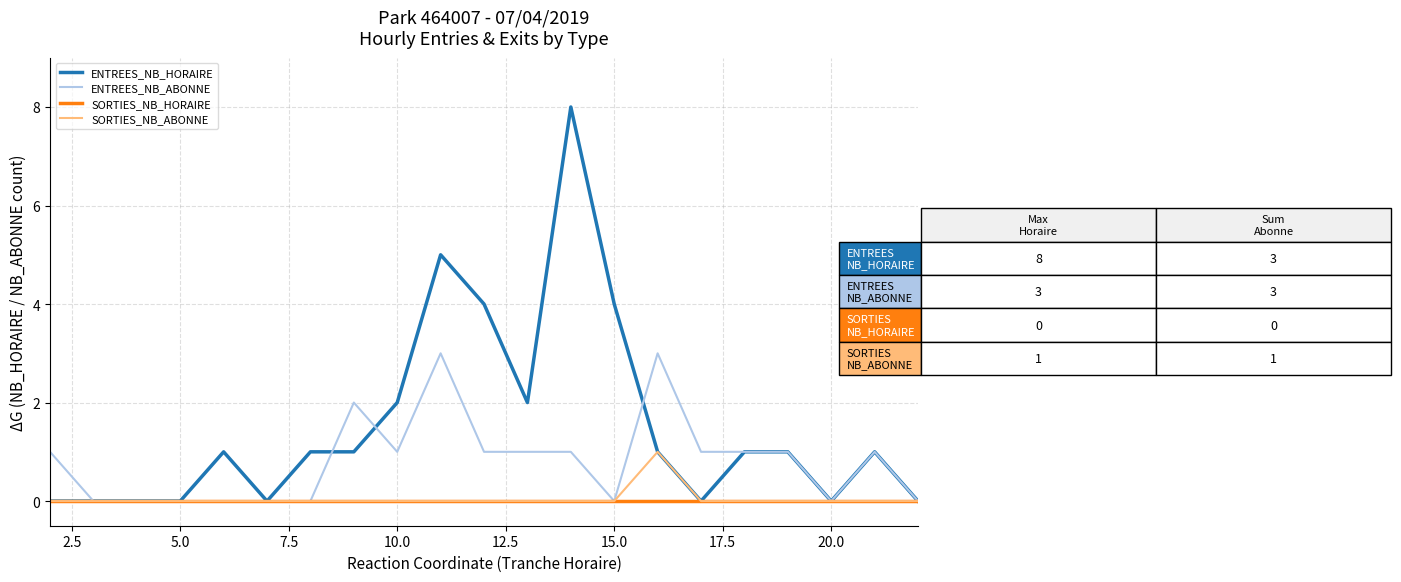

Is this an area chart (filled region under the line)?

No